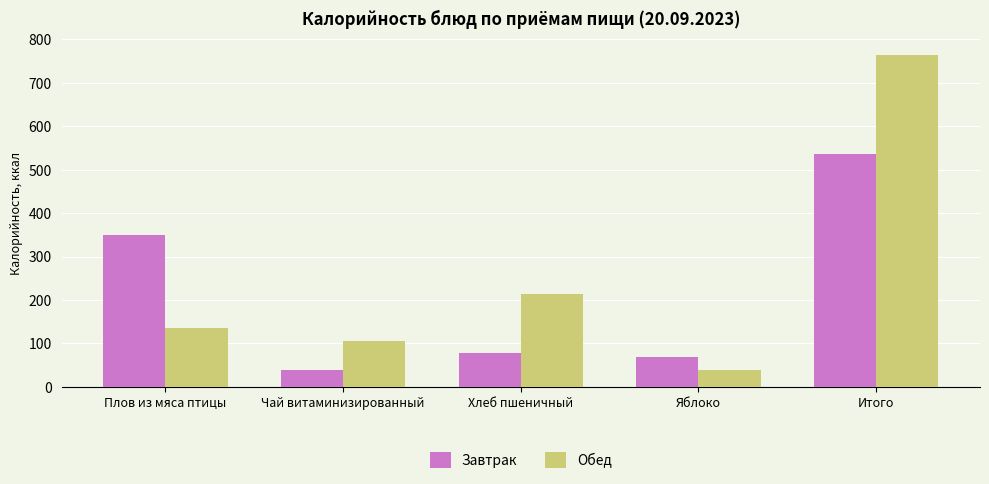

Between Плов из мяса птицы and Хлеб пшеничный, which series saw the biggest shift?

Завтрак